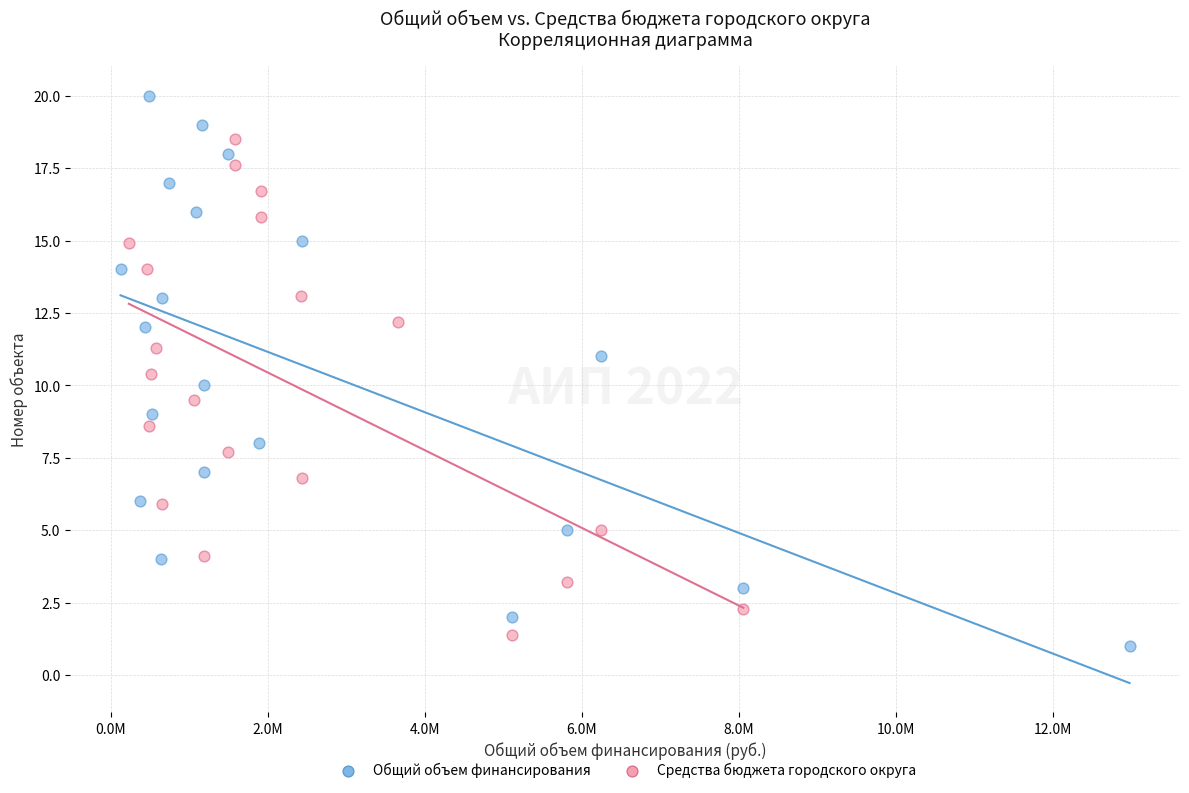

Which series reaches the maximum Y coordinate?

Общий объем финансирования